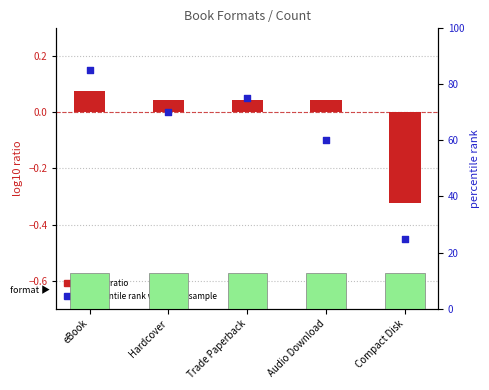

Which series reaches the maximum Y coordinate?

percentile rank within the sample